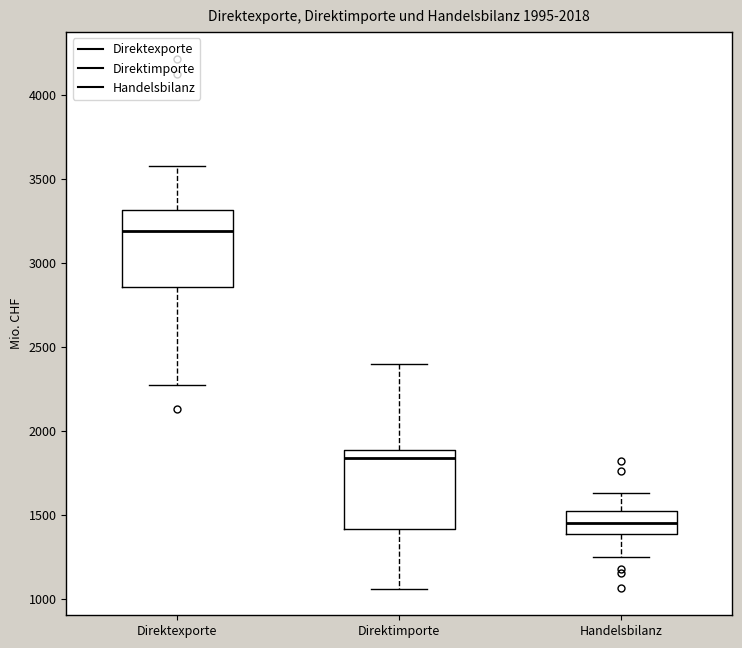

Reading left to right, read every box against the y-axis: the position of its median line, the range the box covers, and the ends of its whiskers. The values are not printed on the chart, so give them approximately, as read against the axis.

Direktexporte: median 3200, box 2850 to 3300, whiskers 2250 to 3550
Direktimporte: median 1850, box 1400 to 1900, whiskers 1050 to 2400
Handelsbilanz: median 1450, box 1400 to 1500, whiskers 1250 to 1650